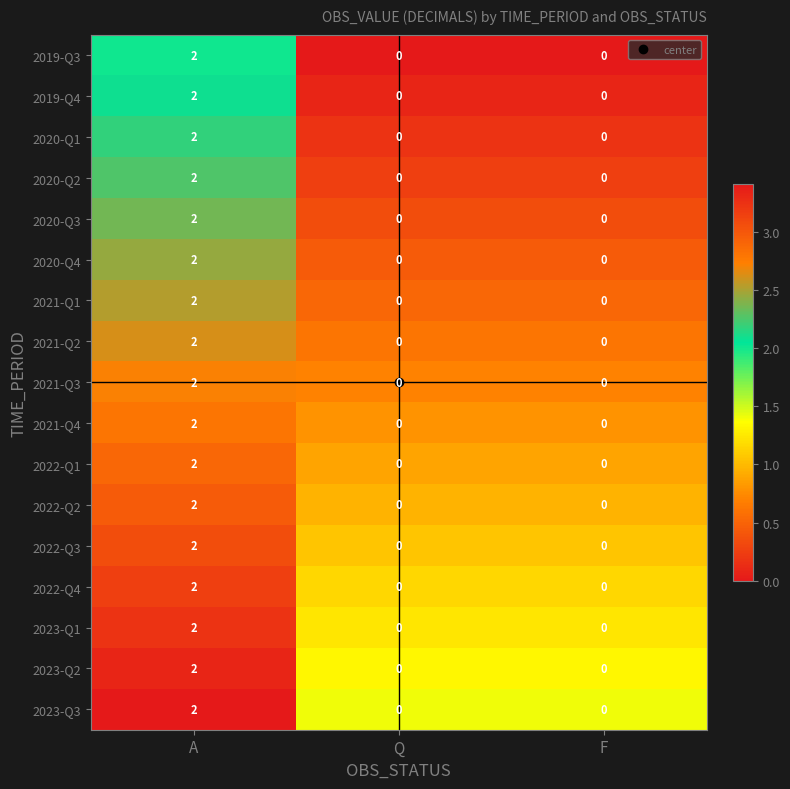

Is the value of 2021-Q1 at Q greater than the value of 2020-Q1 at A?

No